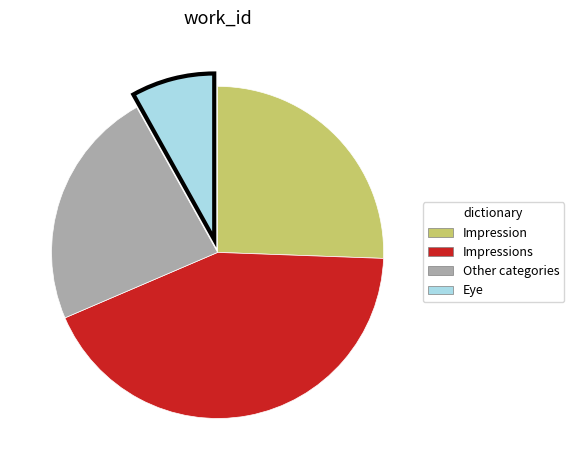

Does any single category account for the majority?

No